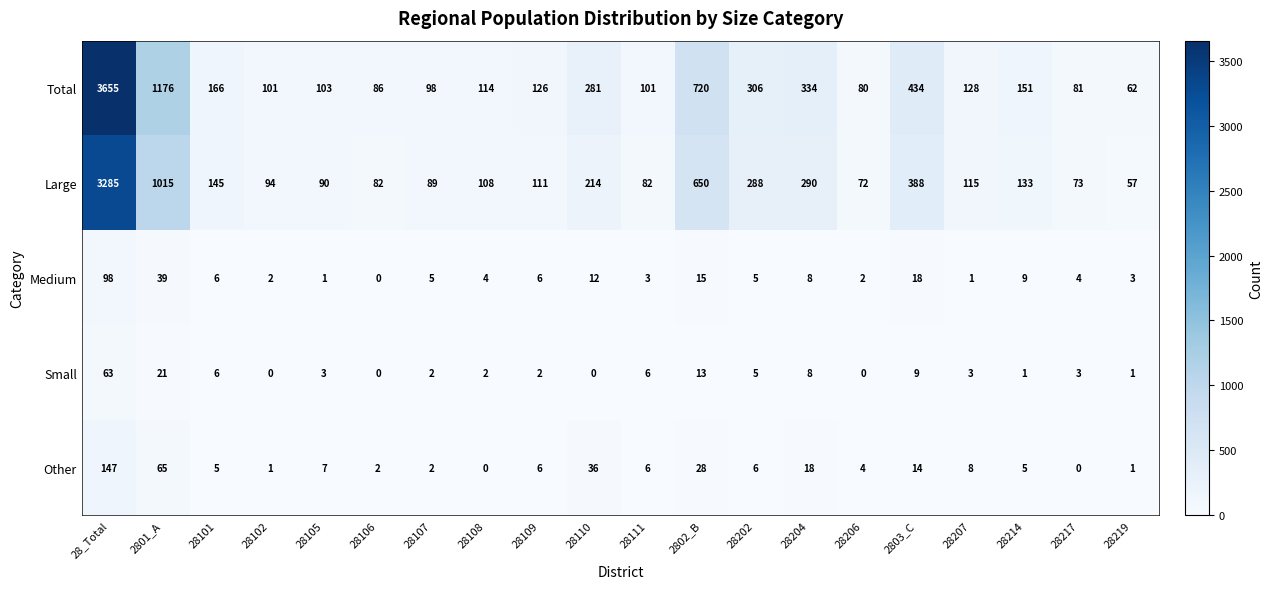

Which series has the largest range (max minus min)?

Total